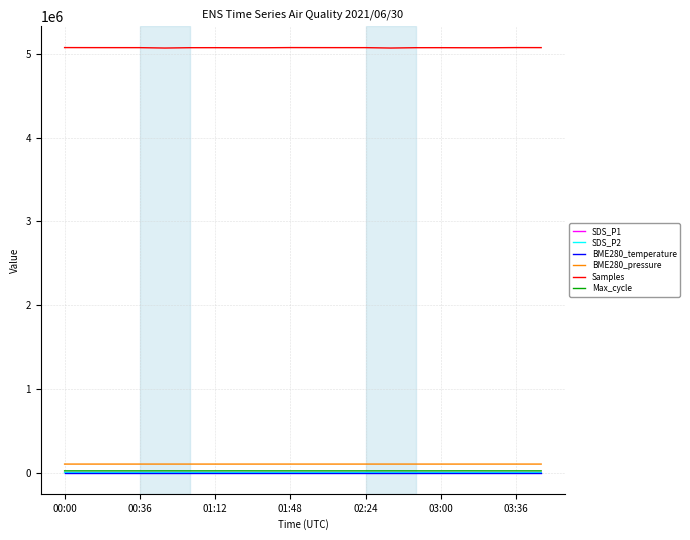

How many distinct data groups are displayed?

6